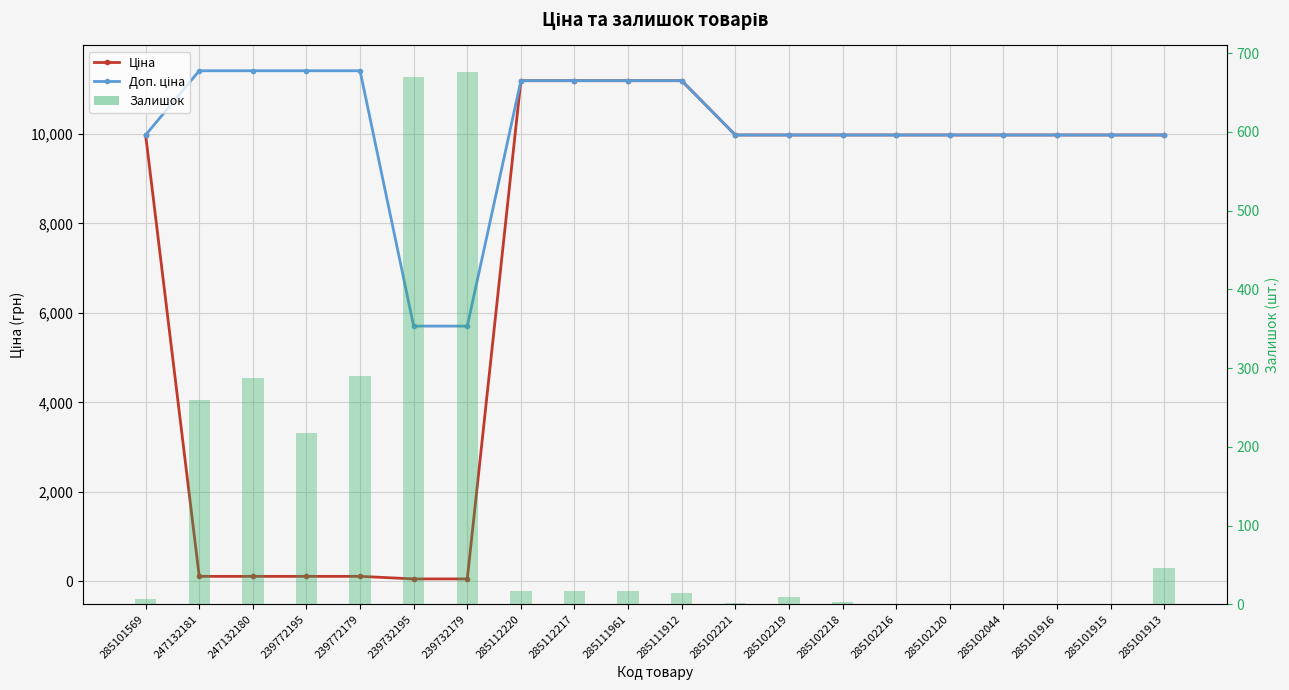

Which series changed the most between 285112220 and 285112217?

Ціна